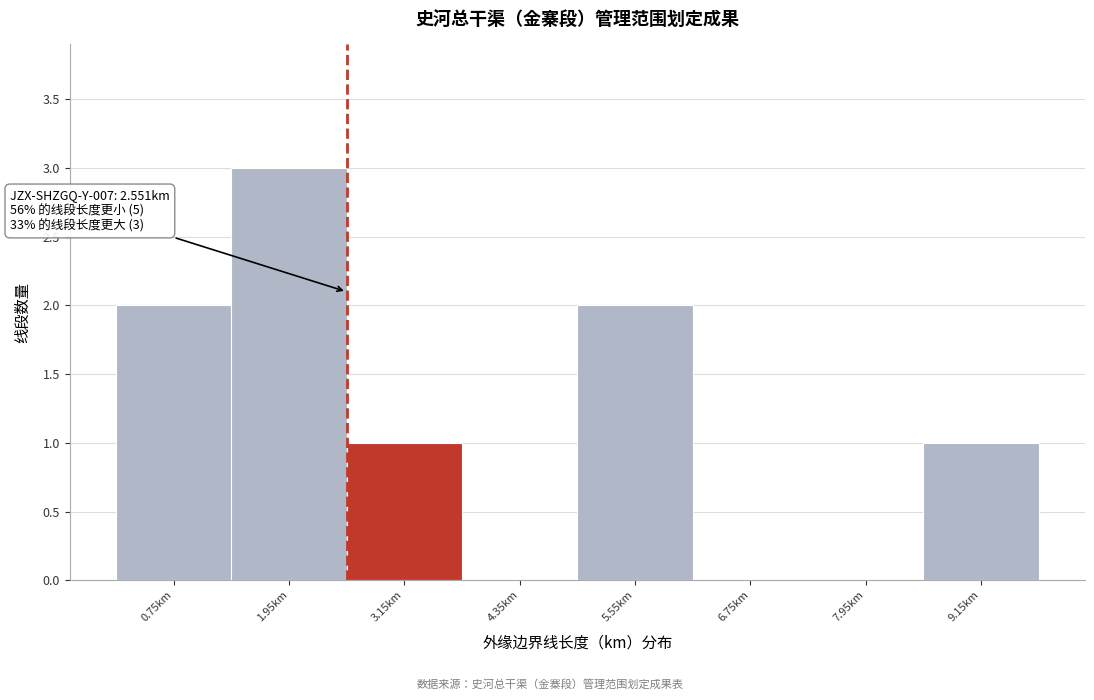

Which range on the x-axis has the tallest bar?

1.4 to 2.6